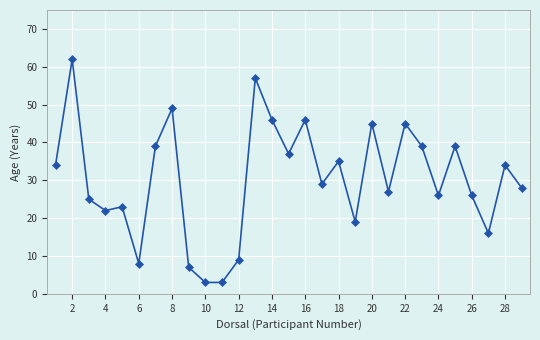

Reading right to left, list all the values displayed in this chart.

28	34	16	26	39	26	39	45	27	45	19	35	29	46	37	46	57	9	3	3	7	49	39	8	23	22	25	62	34